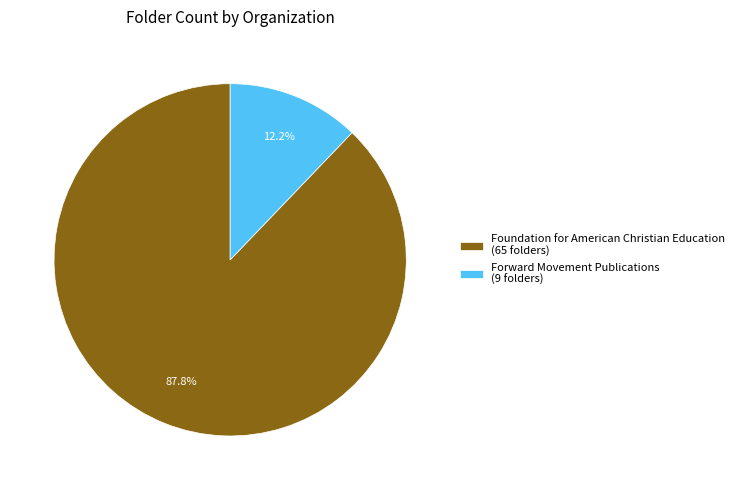

To the nearest percent, what portion does Forward Movement Publications represent?

12%